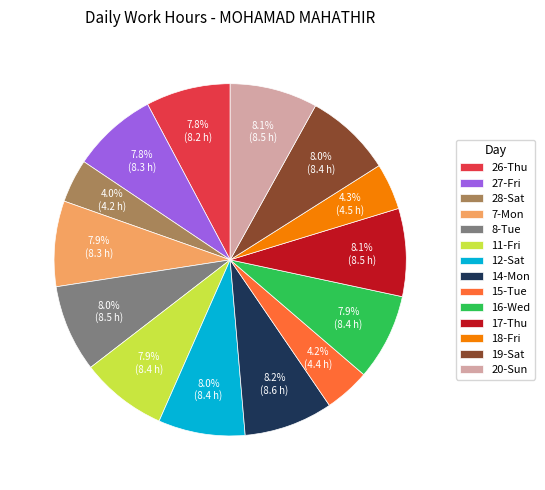

How much of the chart is everything except 8-Tue?

92.0%